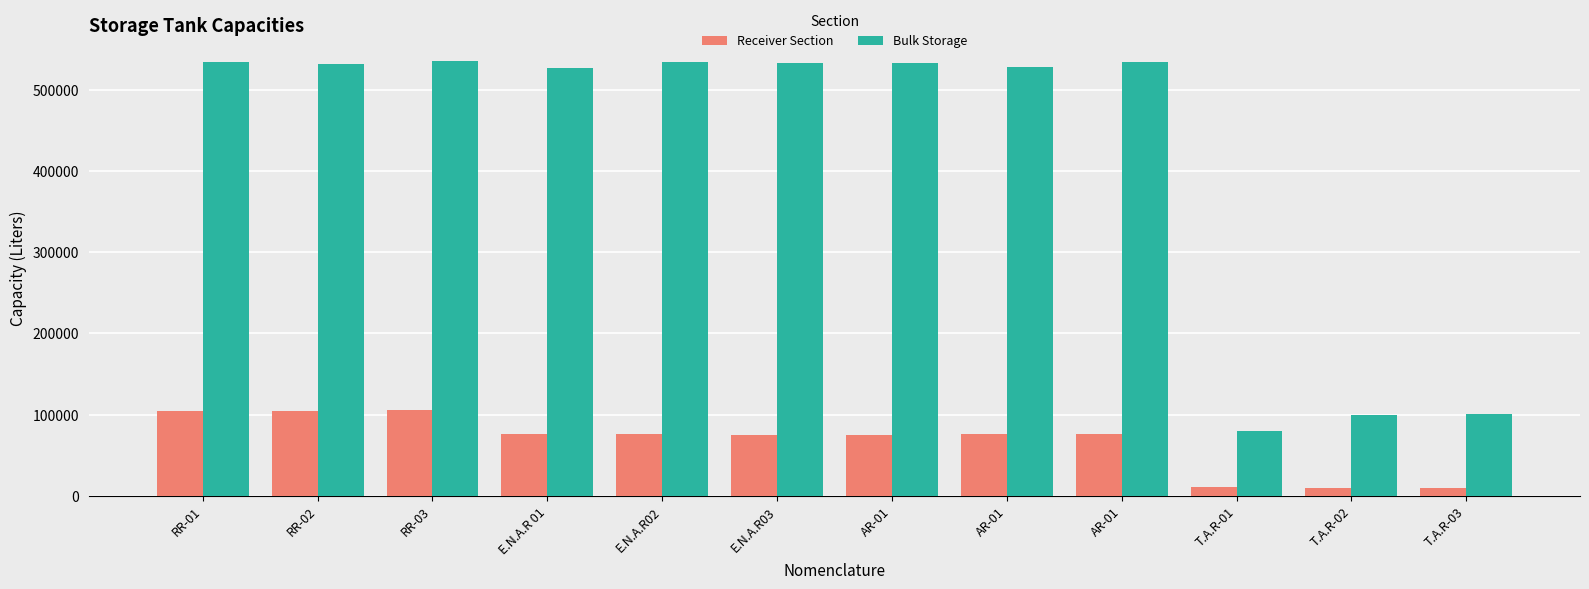

What is the greatest value displayed?

534562.3